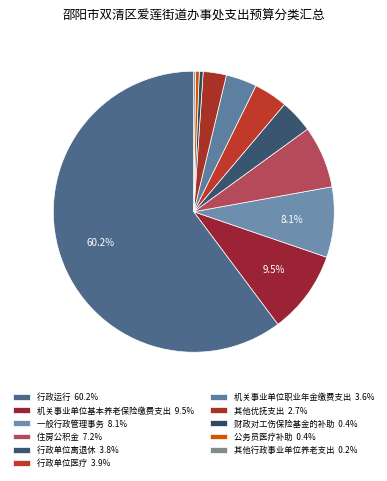

Between 一般行政管理事务 and 机关事业单位职业年金缴费支出, which is larger?

一般行政管理事务